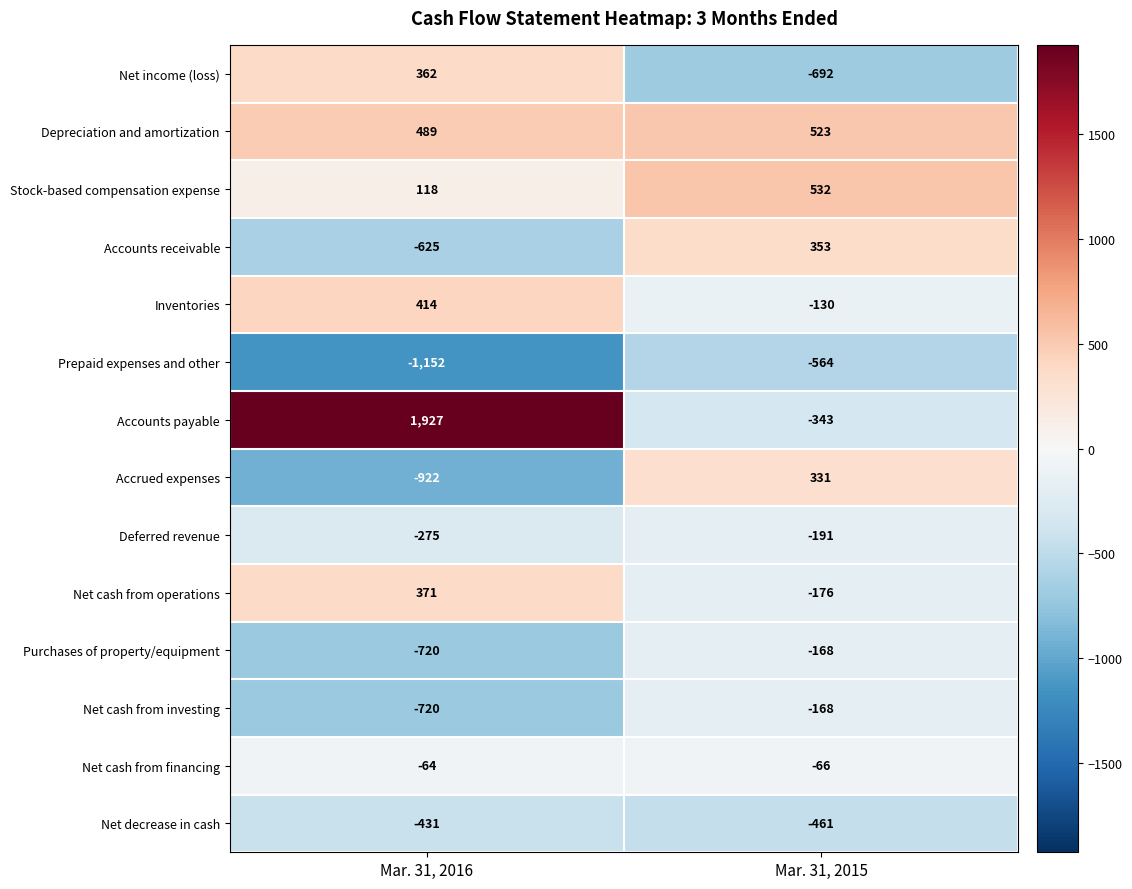

Which series changed the most between Mar. 31, 2016 and Mar. 31, 2015?

Accounts payable